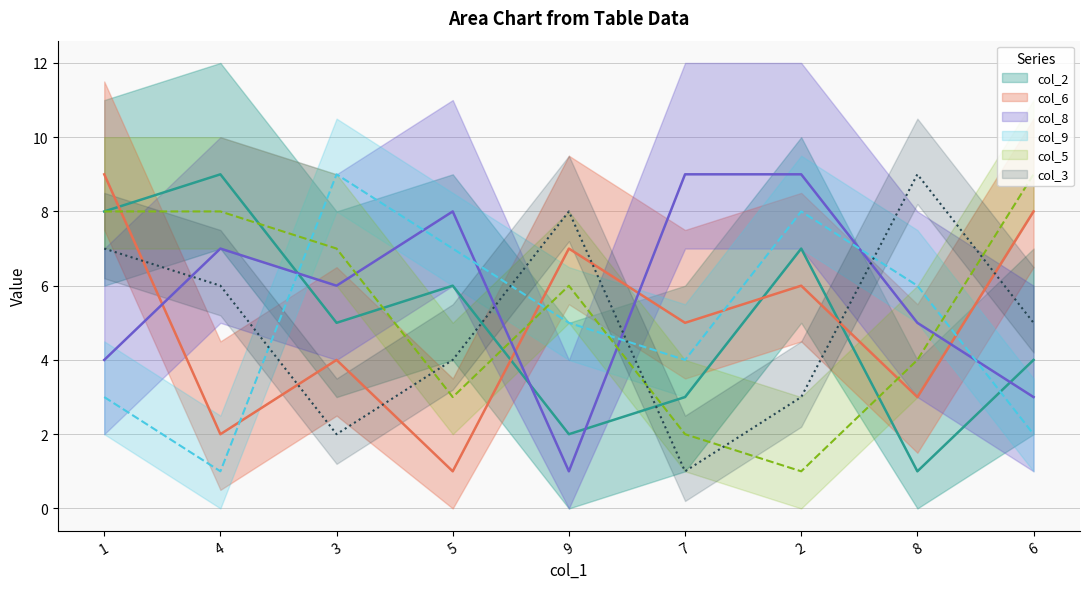

What is the difference between the highest and lowest values at 2?

8